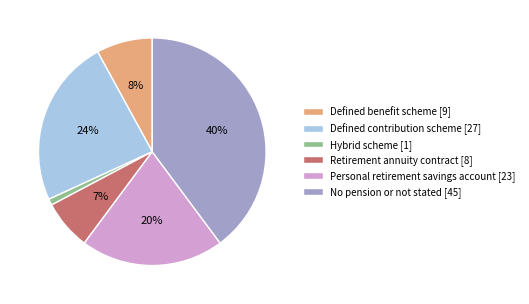

Rank the categories by value from lowest to highest.

Hybrid scheme, Retirement annuity contract, Defined benefit scheme, Personal retirement savings account, Defined contribution scheme, No pension or not stated